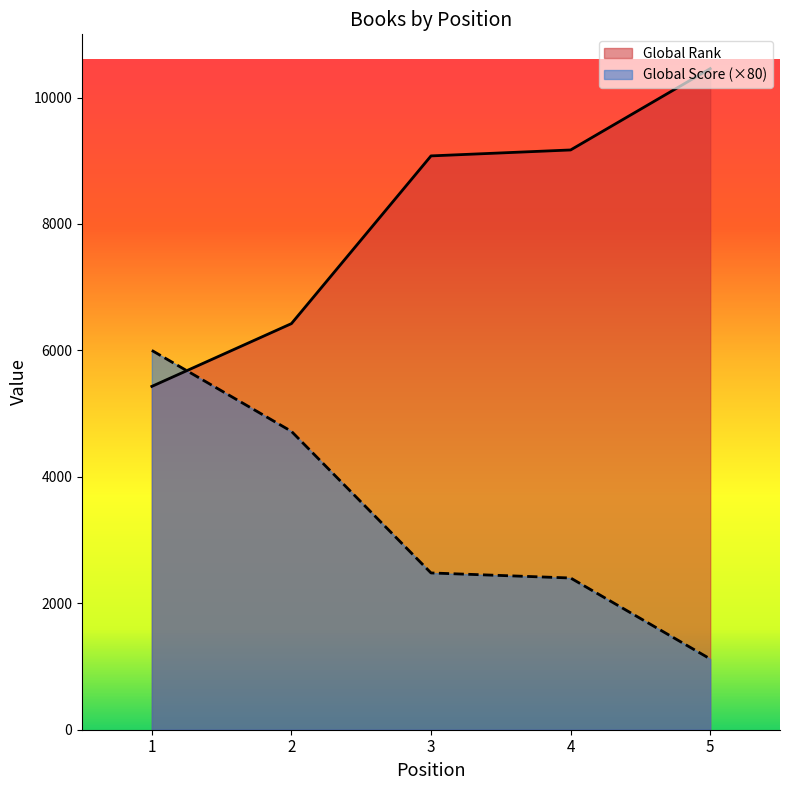

Reading left to right, what are all the values shown in this chart?

Global Rank: 5431	6424	9077	9171	10457
Global Score: 6000	4720	2480	2400	1120